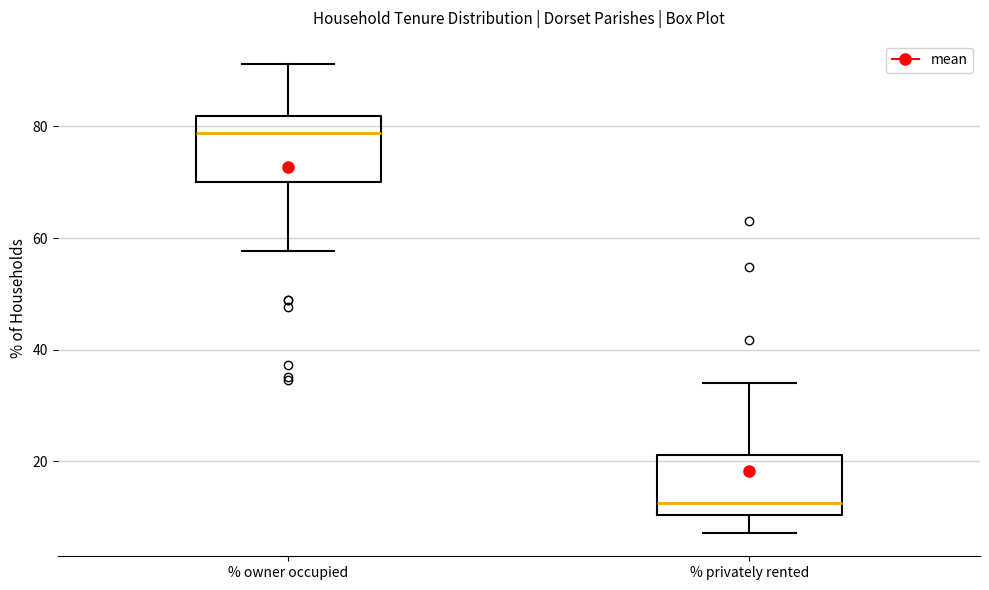

Where is the lower edge of the box for % owner occupied on the y-axis? The values are not printed on the chart, so give them approximately, as read against the axis.

70